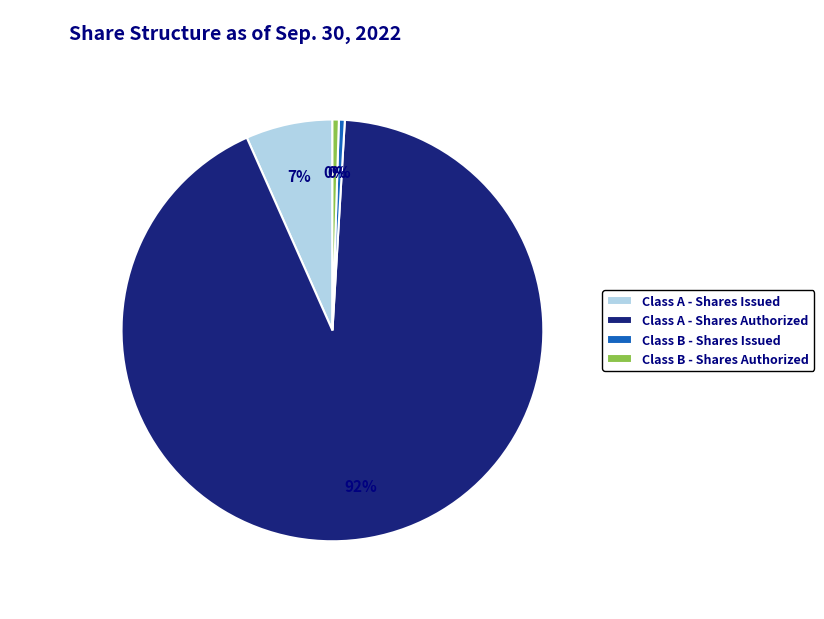

The Class B - Shares Authorized slice represents 0% of the pie. True or false?

True